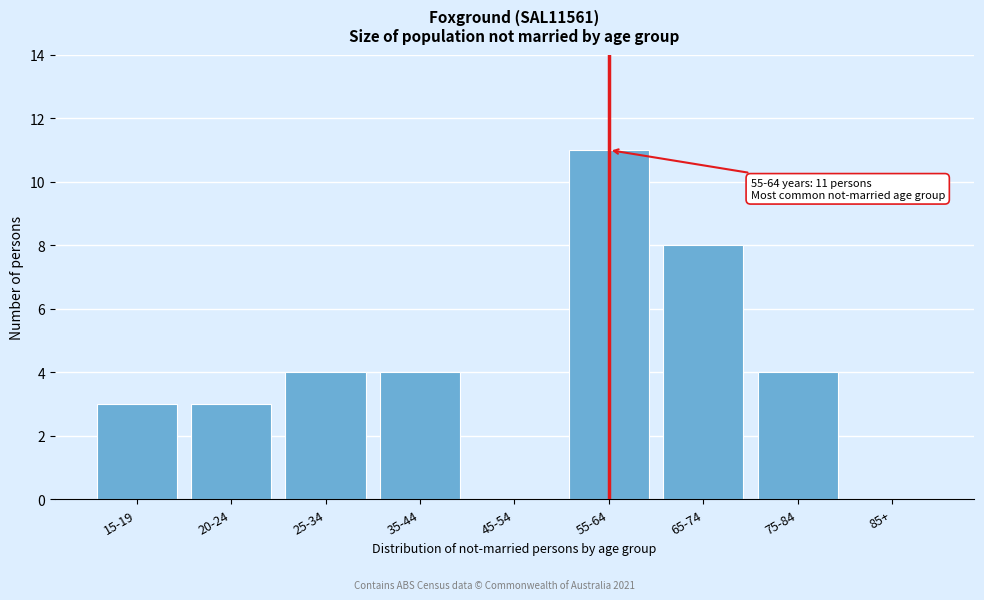

Reading left to right, transcribe all the data shown in this chart.

15-19=3	20-24=3	25-34=4	35-44=4	45-54=0	55-64=11	65-74=8	75-84=4	85+=0